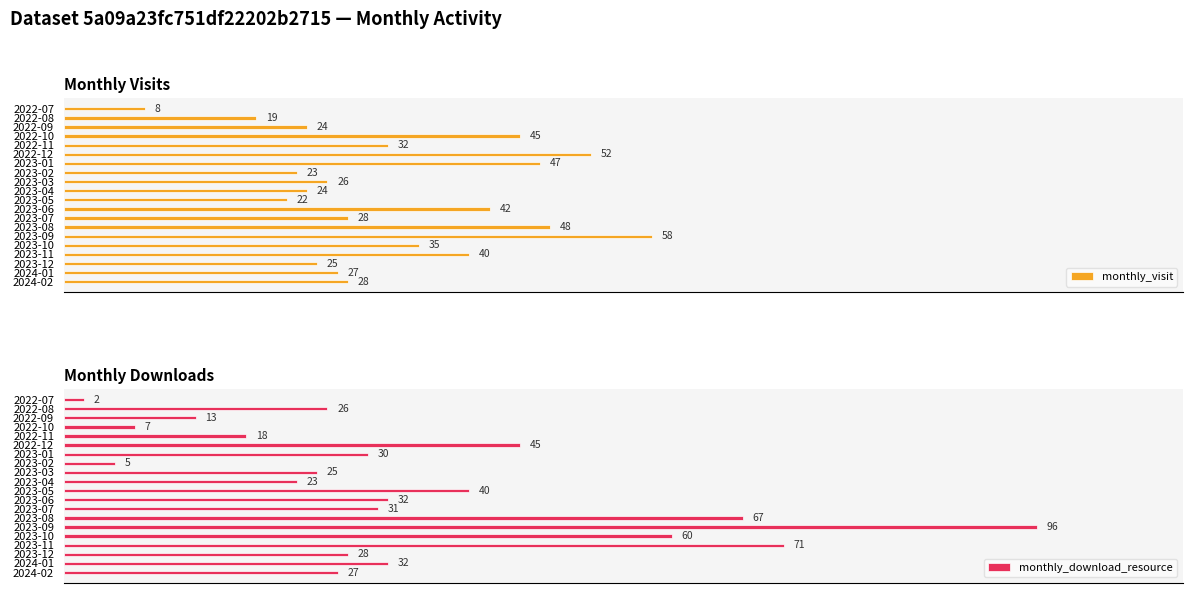

How many bars are there in each group?

2